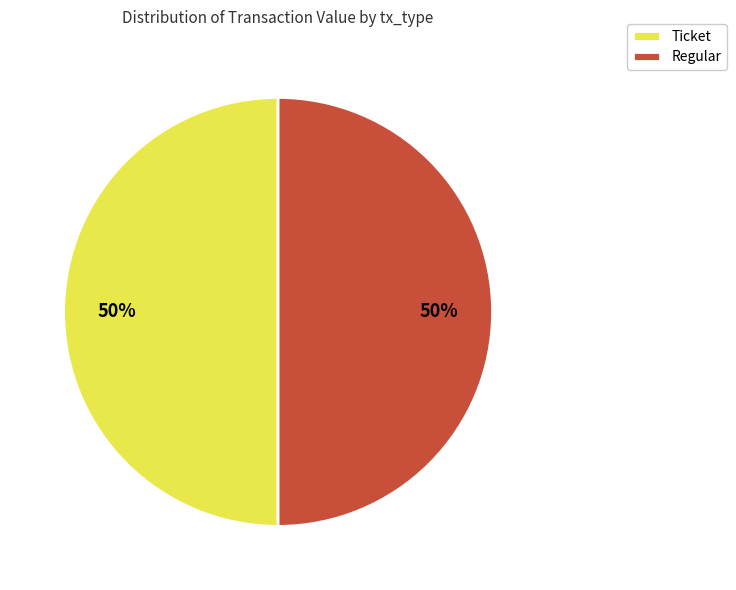

How many slices are in this pie chart?

2